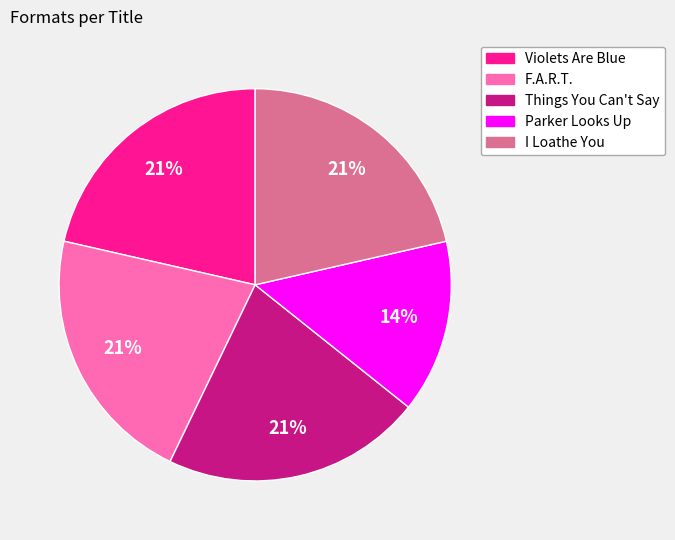

Is there any slice that represents more than half of the pie?

No